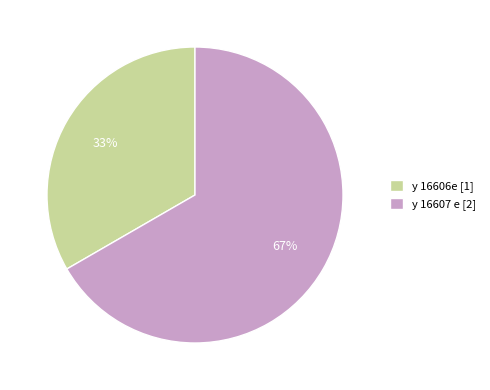

Combined, do y 16606e [1] and y 16607 e [2] account for over 50%?

Yes